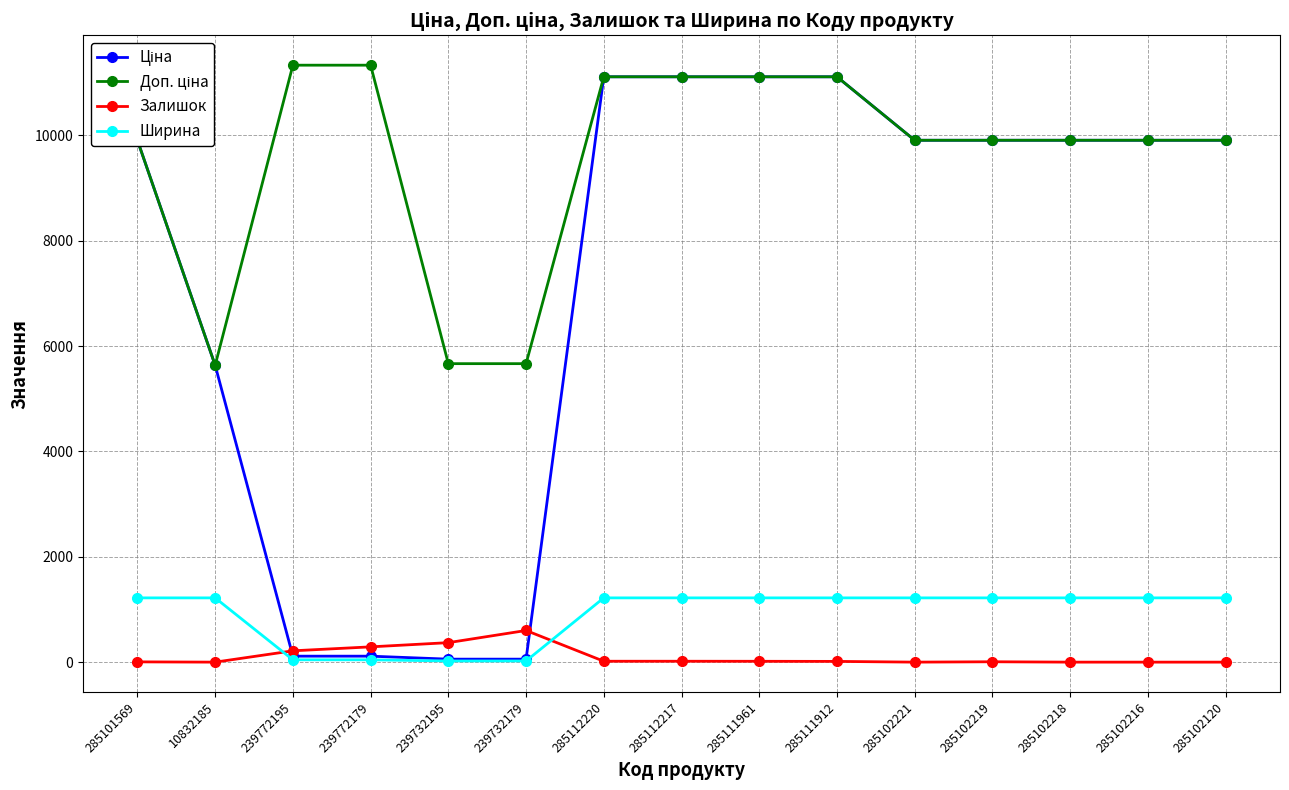

Is the value of Залишок at 285102216 greater than the value of Ширина at 285102218?

No